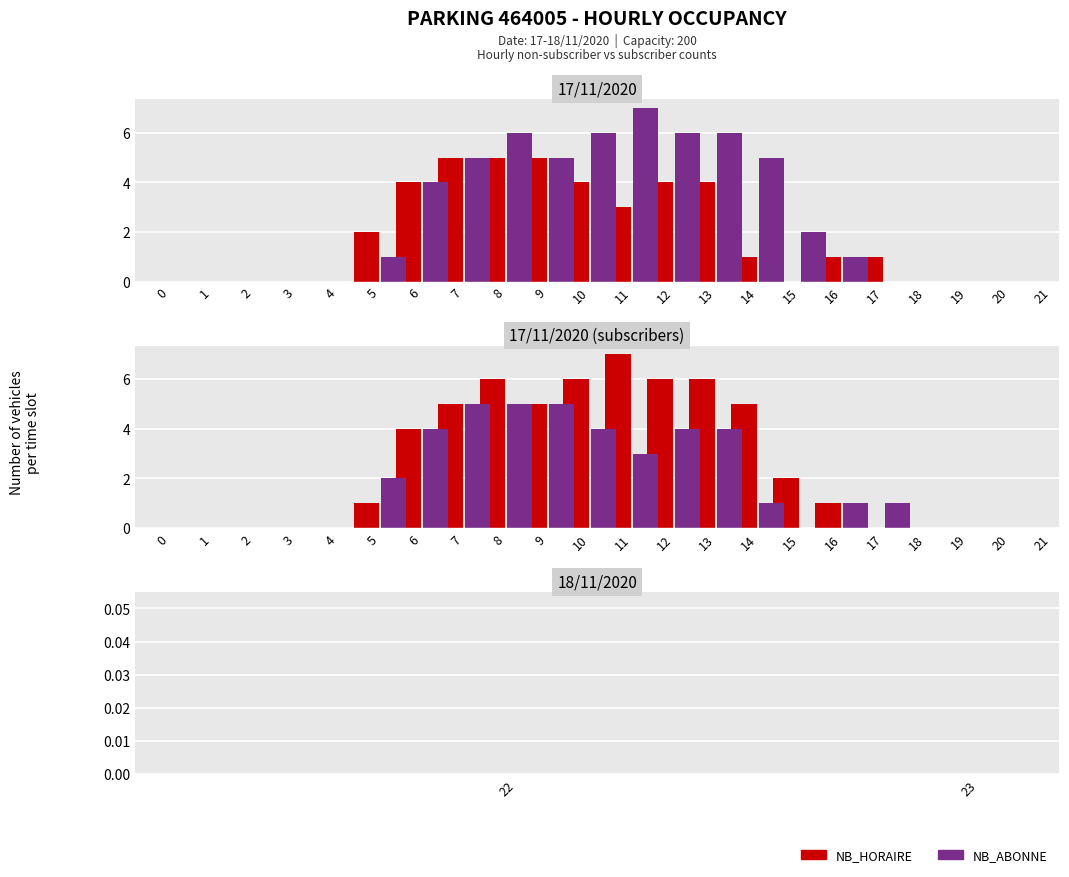

Read the NB_ABONNE value at 9.

5